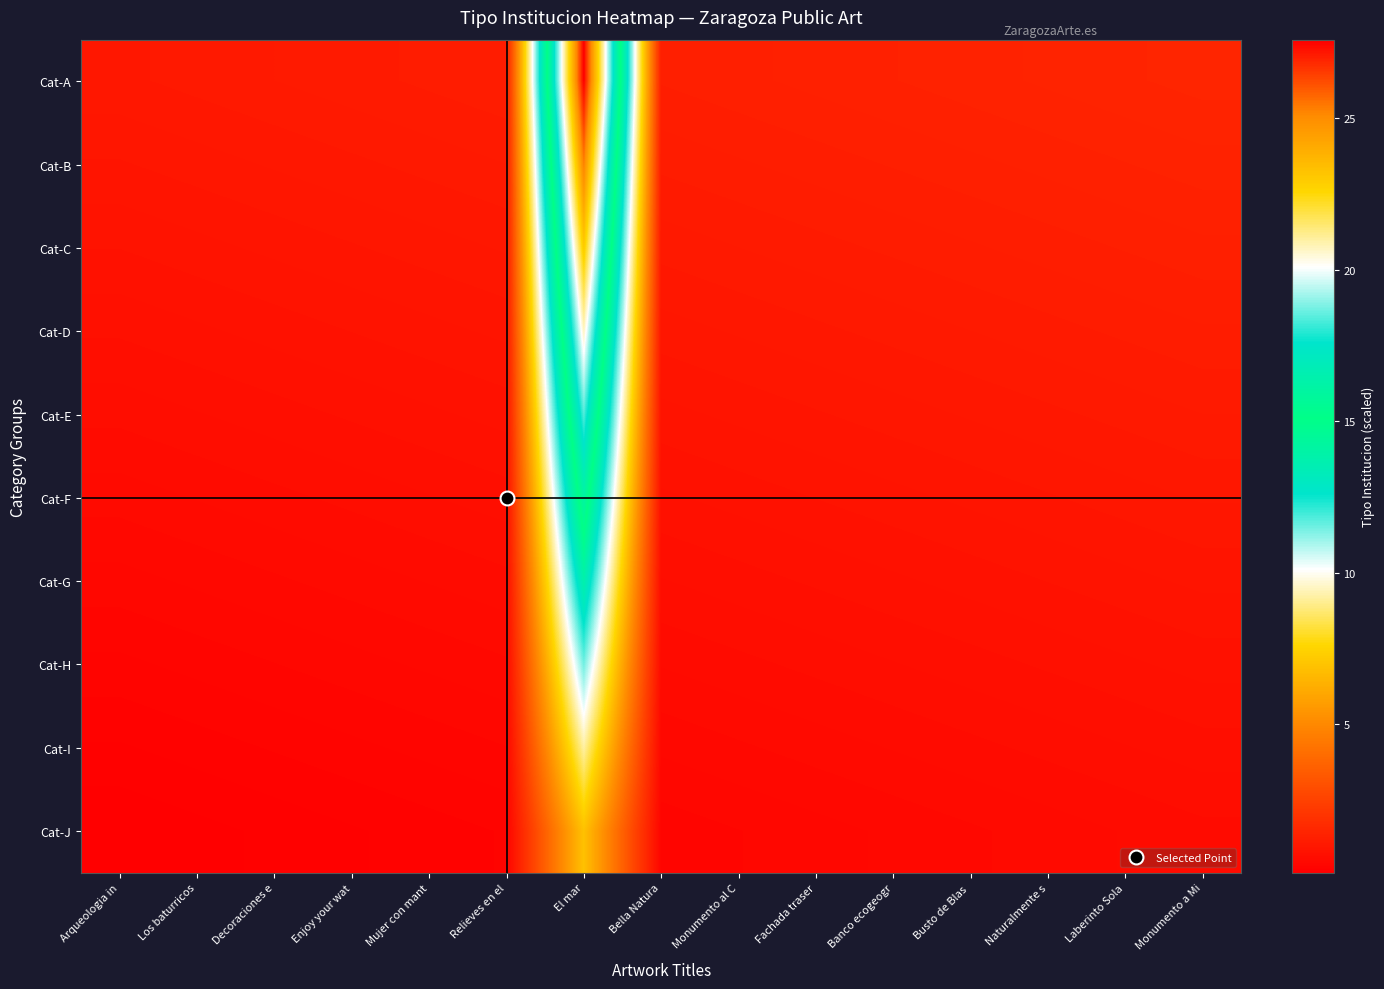

What is the maximum value shown in the chart?

27.6